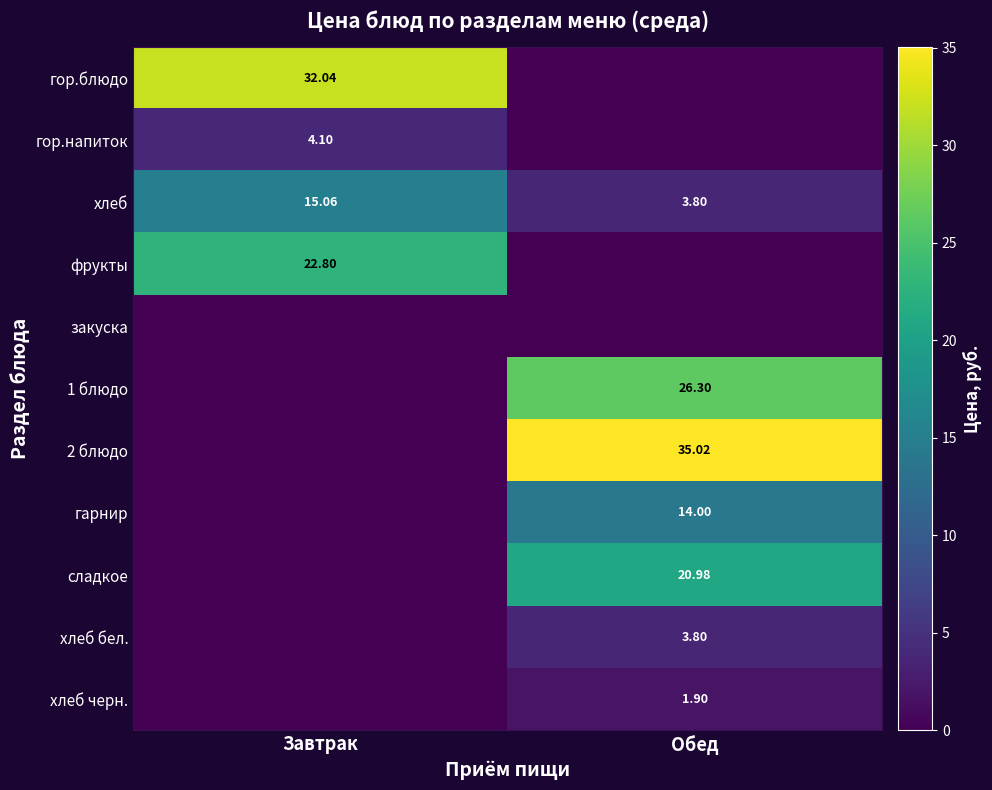

Where is гор.блюдо nearest to the value 16?

Обед